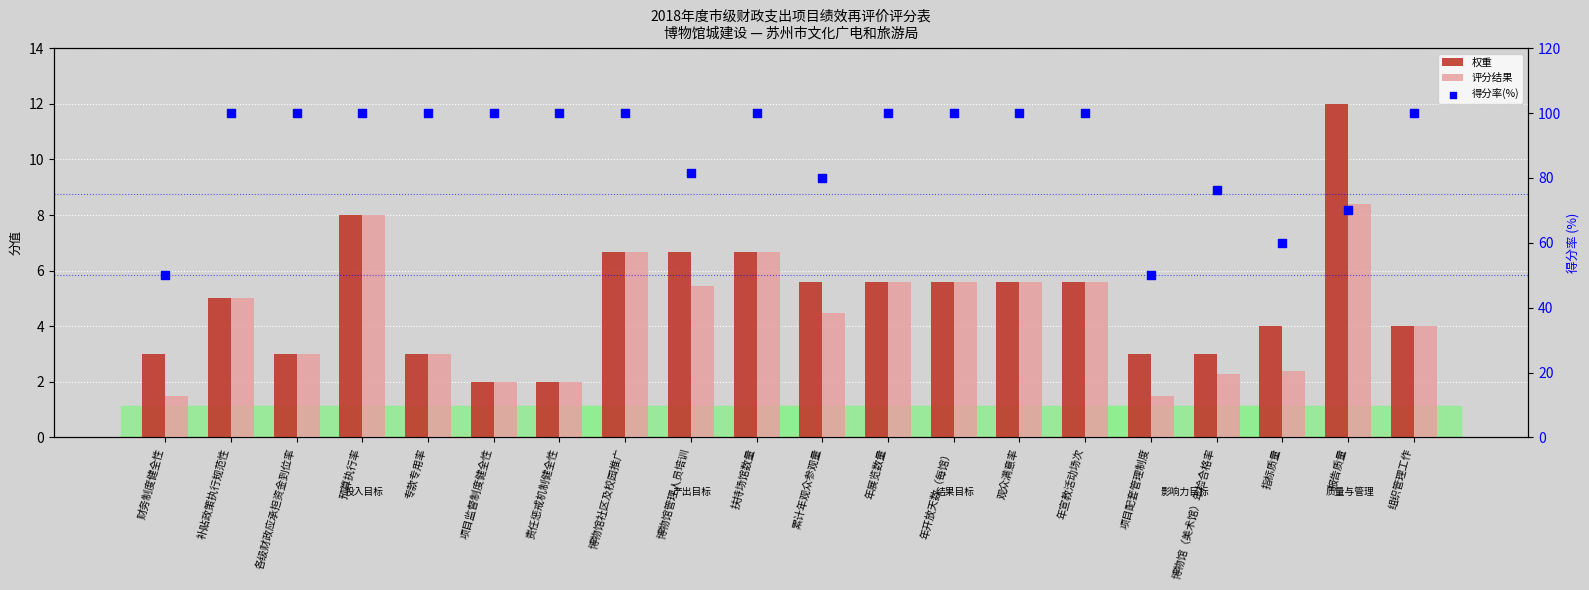

Which series contains the highest Y value?

得分率(%)